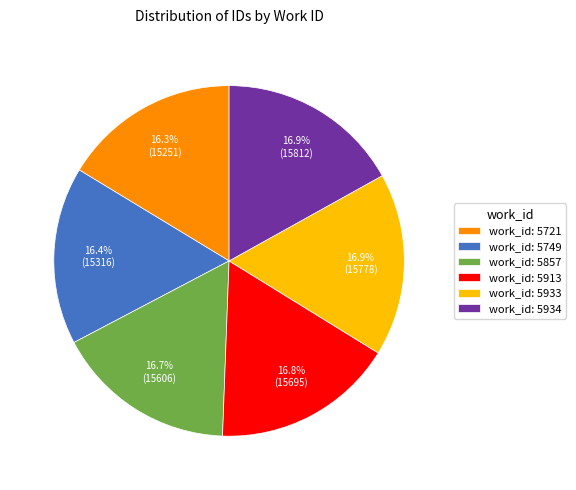

Count the number of slices in the pie.

6